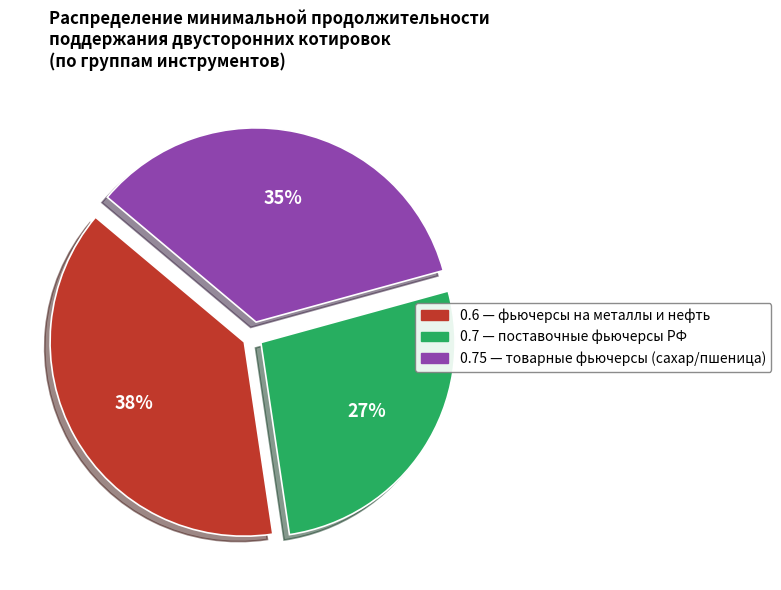

Is there a majority slice in this chart?

No